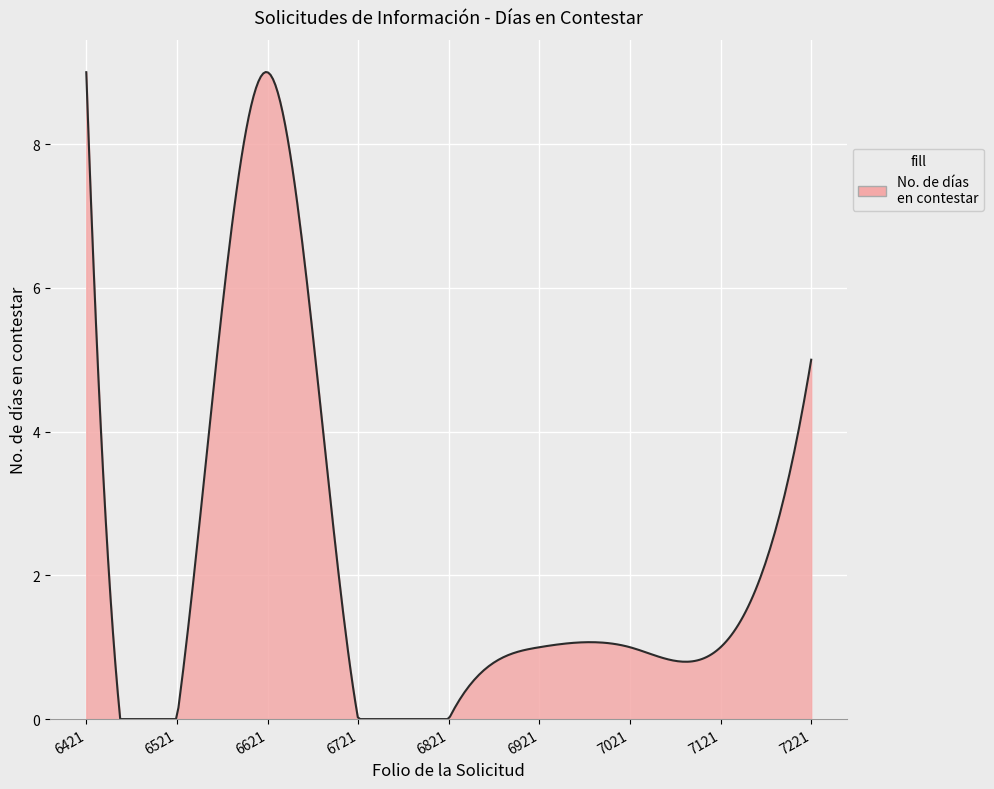

Does the chart have visible grid lines?

Yes